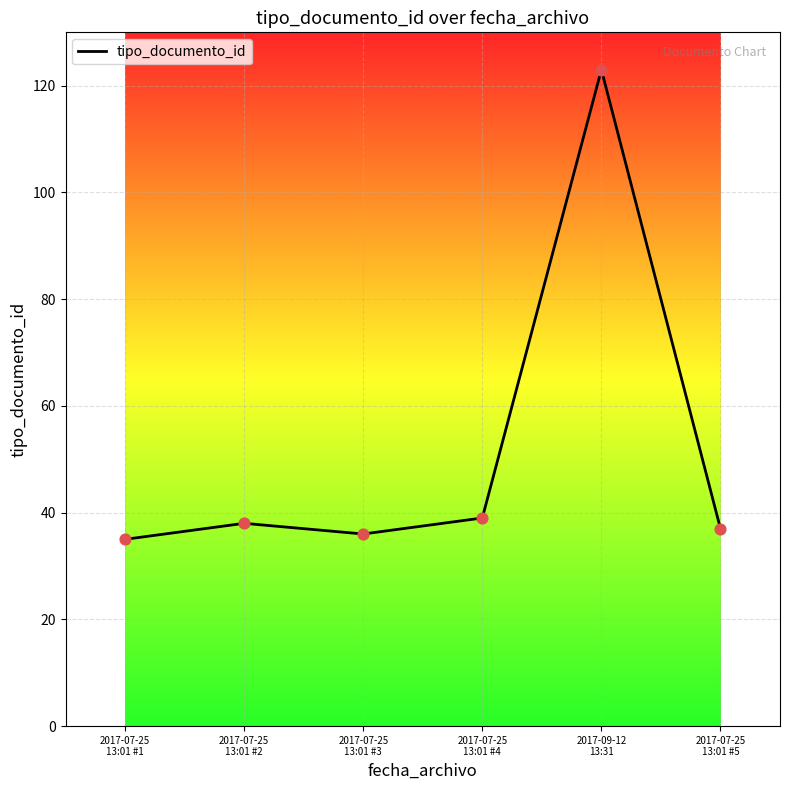

What is the change in value from 2017-07-25
13:01 #3 to 2017-09-12
13:31?

+87